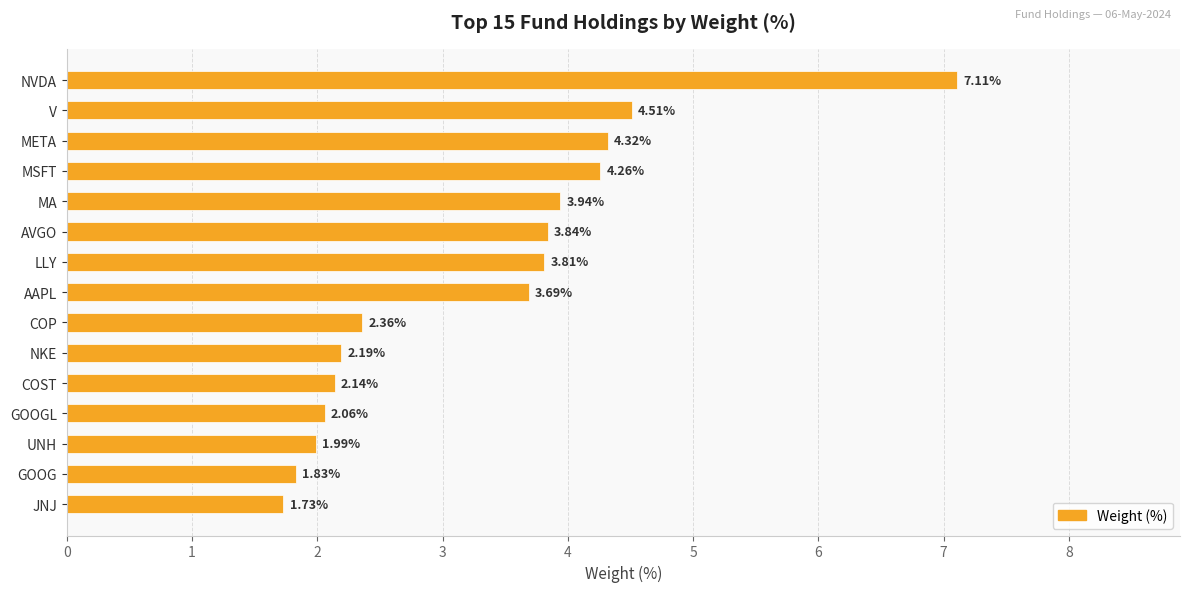

Between MA and LLY, which is larger?

MA